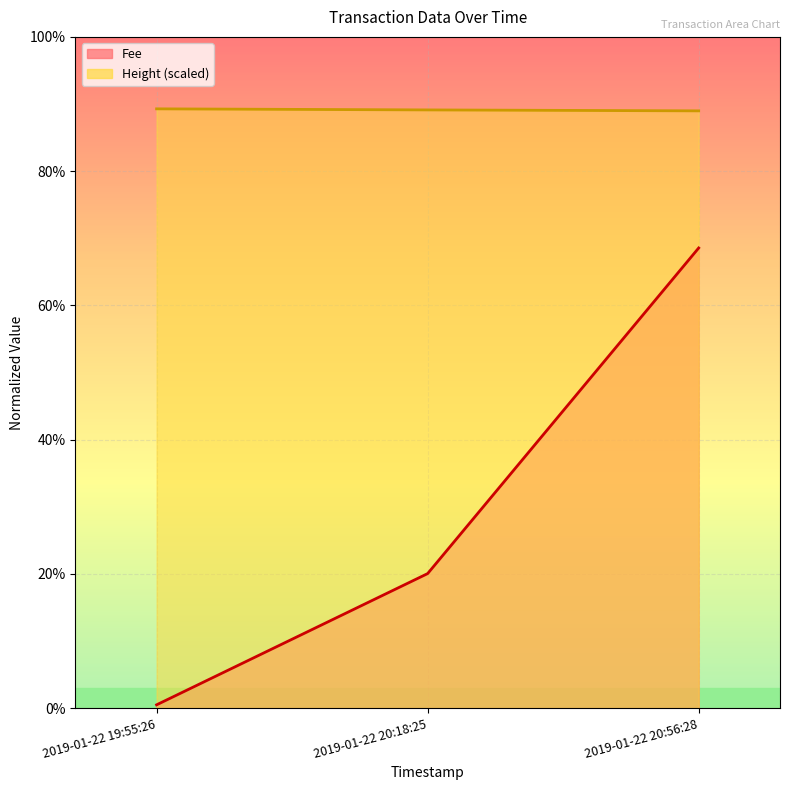

Is it true that Height (scaled) equals 0.9 at 2019-01-22 20:18:25?

True